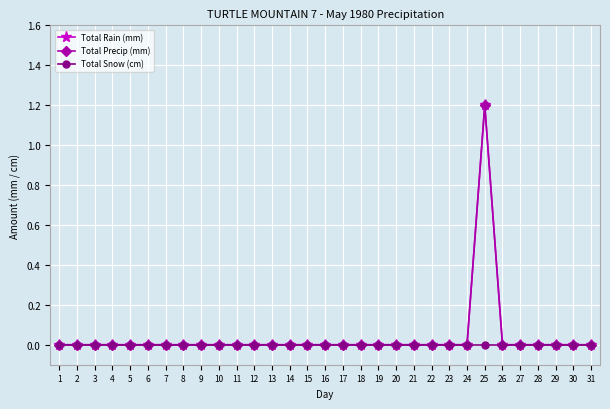

What is the highest value of the Total Rain (mm) series?

1.2